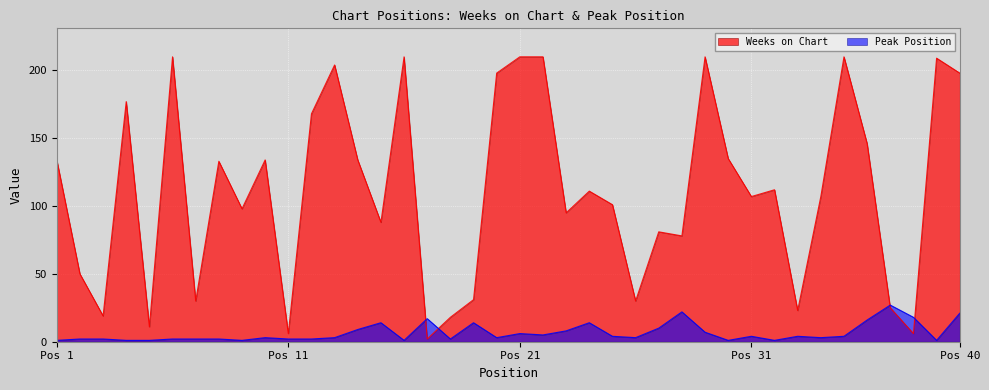

True or false: Peak Position and Weeks on Chart cross at least once.

True